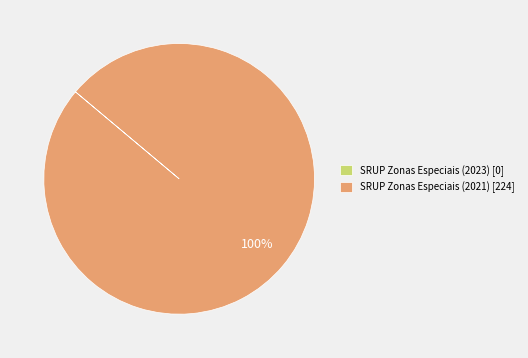

To the nearest percent, what is the average slice percentage?

50%